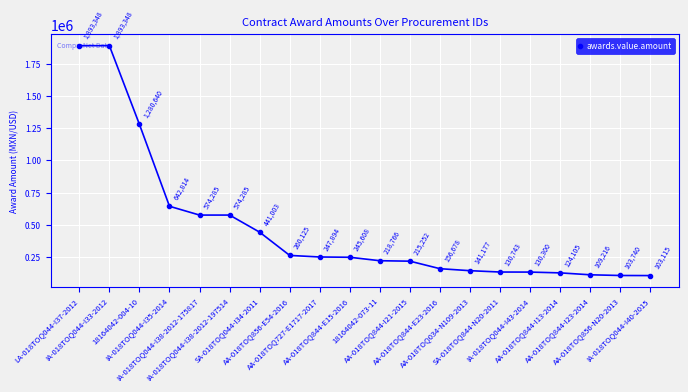

What is the value of the 16th point from the left?

130300.0